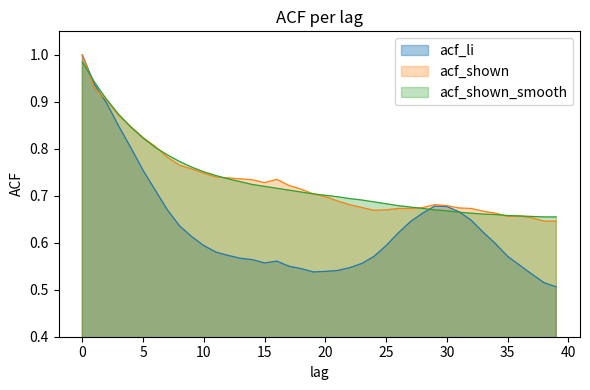

How many lines are shown in the chart?

3